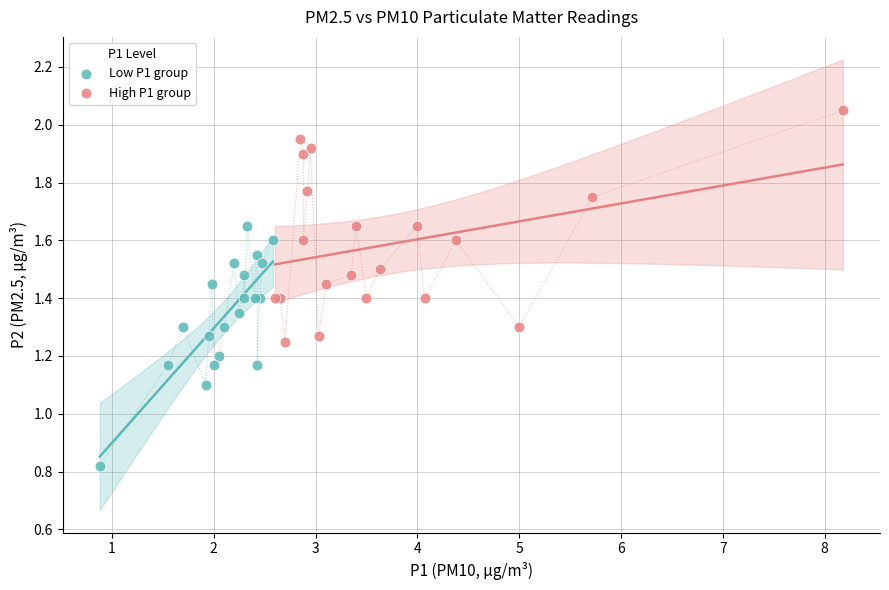

Which series reaches the maximum Y coordinate?

High P1 group